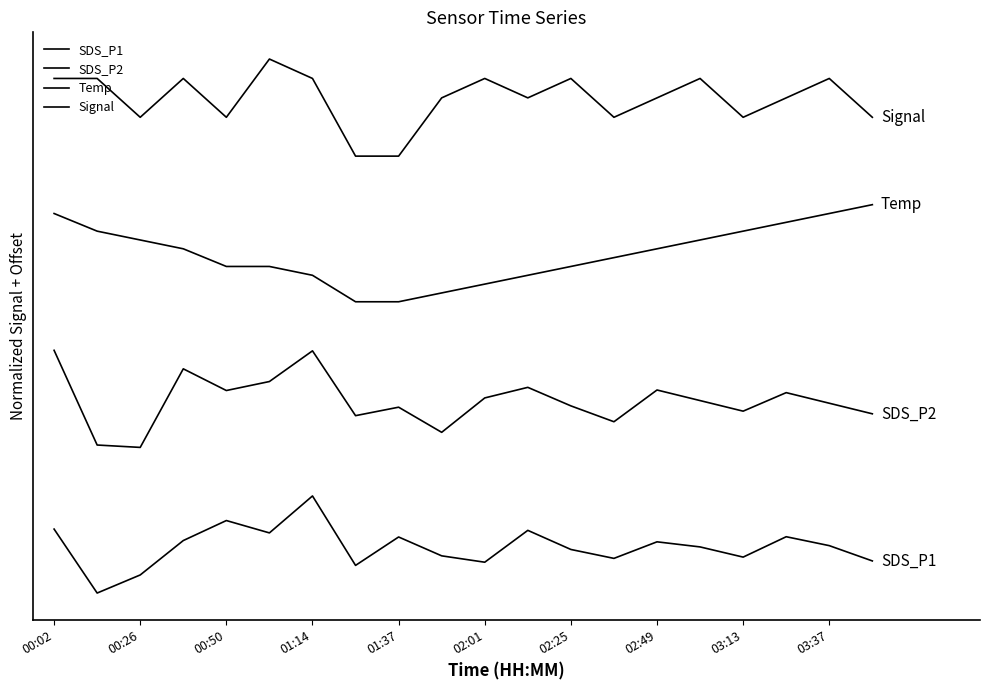

At which label is SDS_P2 closest to 19?

01:37